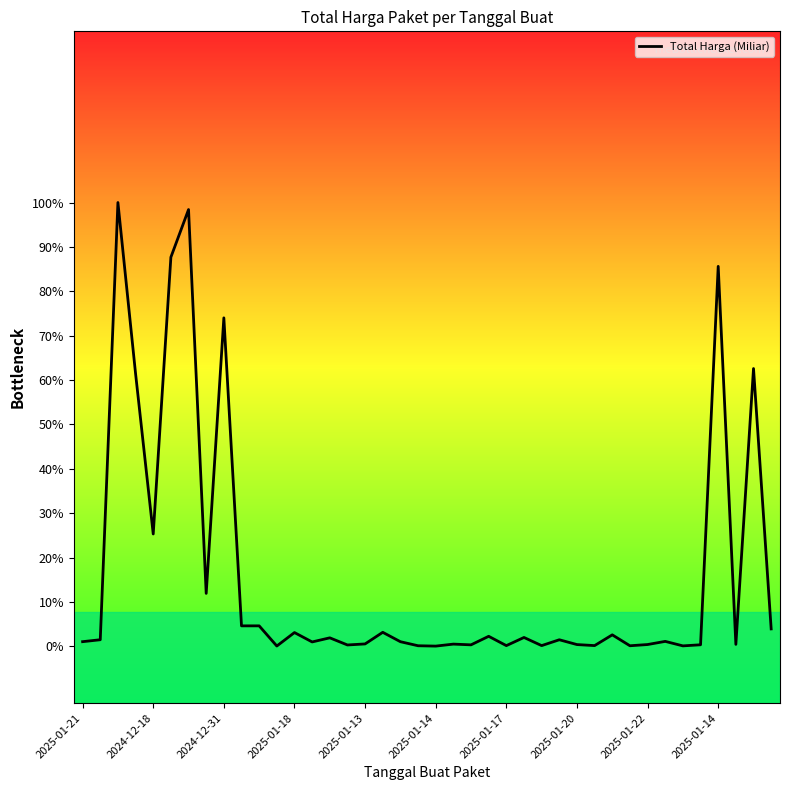

Is this an area chart (filled region under the line)?

No